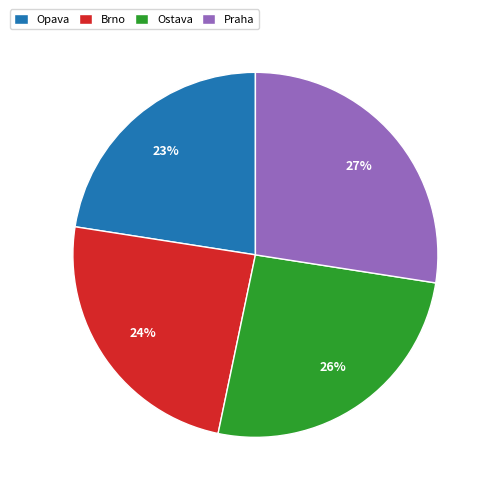

How many segments does this pie chart have?

4